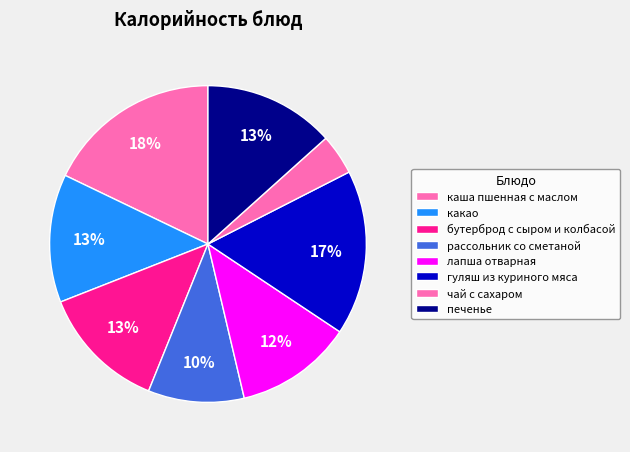

How many slices are in this pie chart?

8